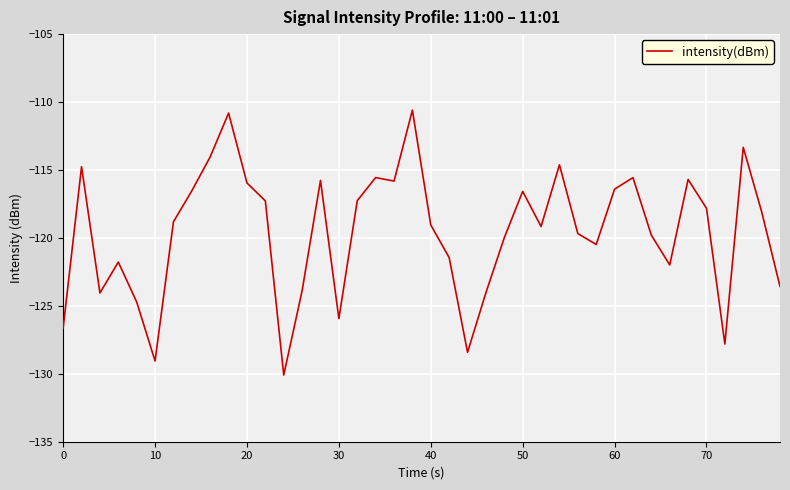

What is the smallest value displayed?

-130.1